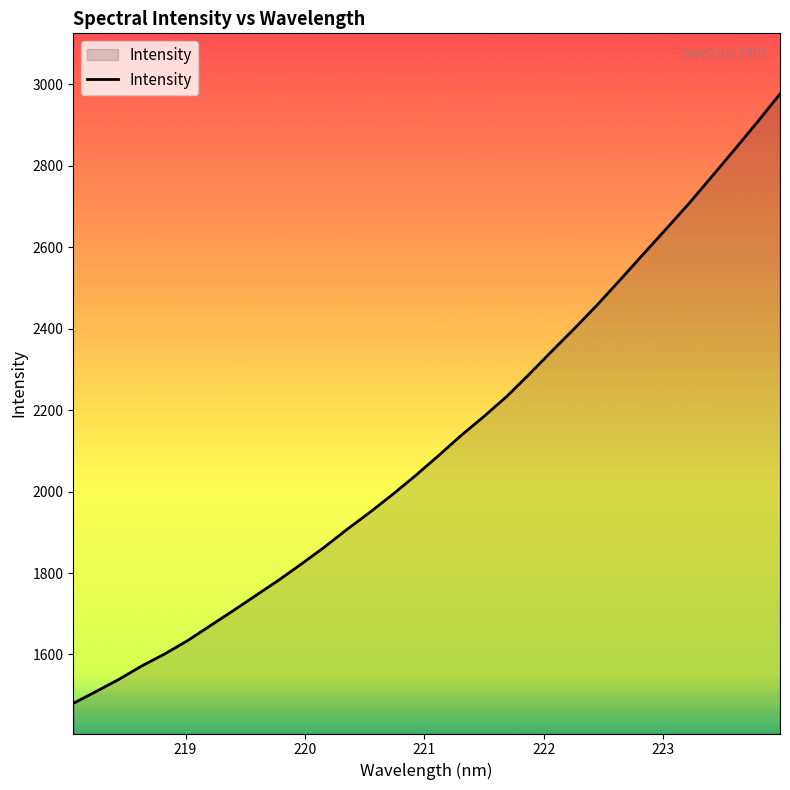

Does the chart have visible grid lines?

No